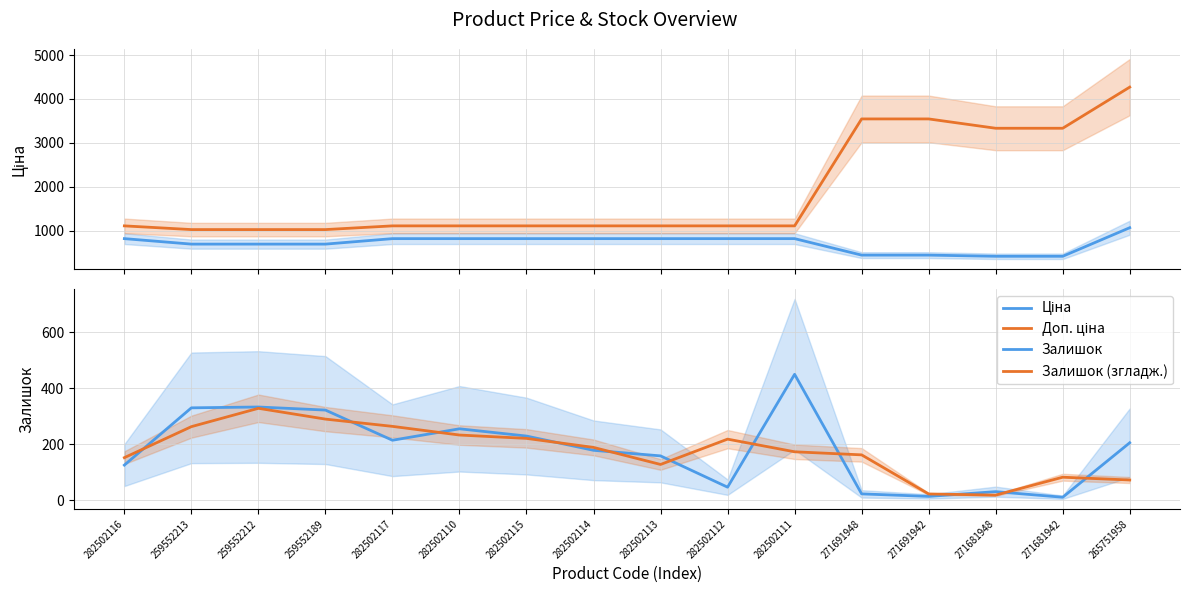

Which series has the largest total across all categories?

Доп. ціна